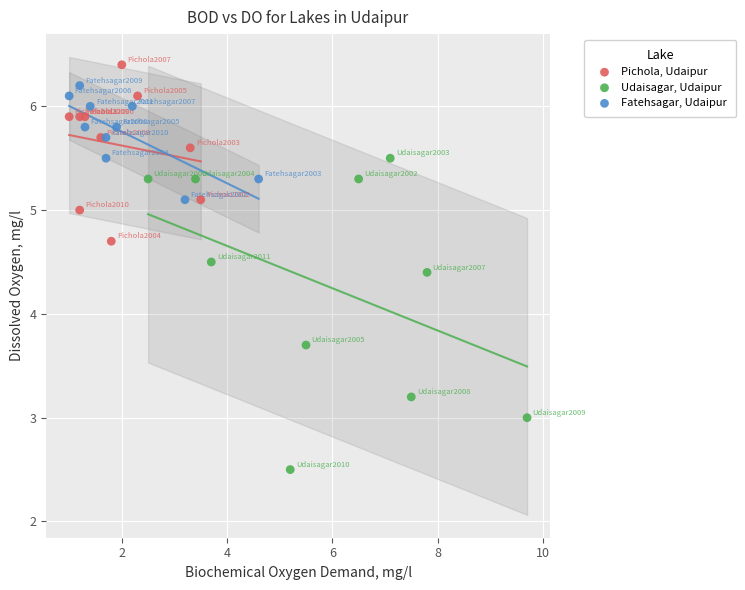

Which series reaches the minimum Y coordinate?

Udaisagar, Udaipur